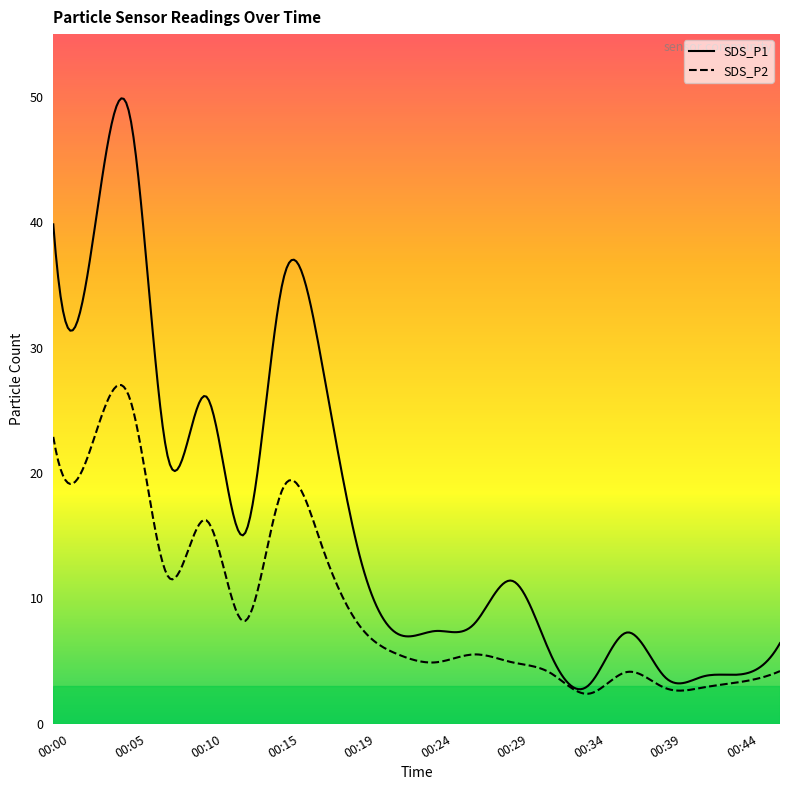

True or false: SDS_P1 and SDS_P2 cross at least once.

False